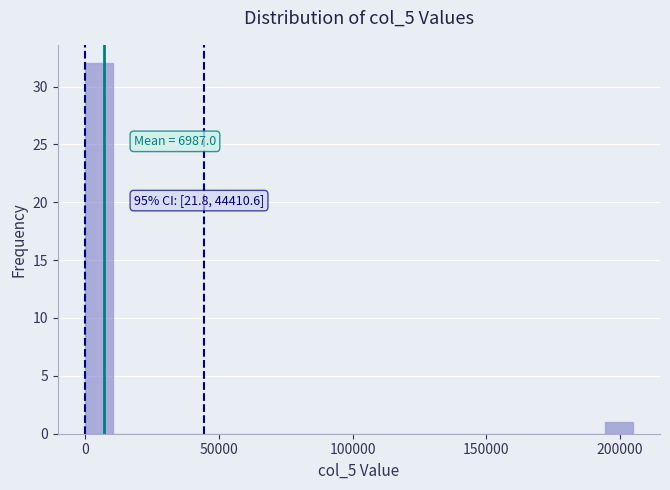

Around what value on the x-axis is the tallest bar? Give the approximate position of its centre, as read against the axis.

5000